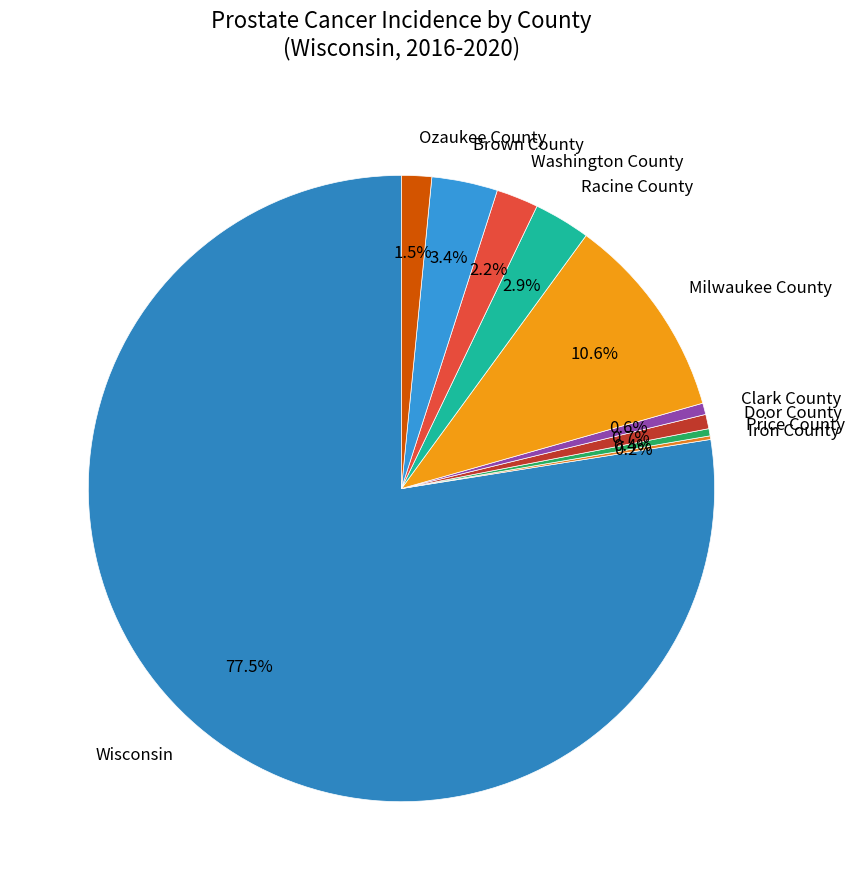

Approximately how many times larger is the value at Brown County compared to Racine County?

1.2